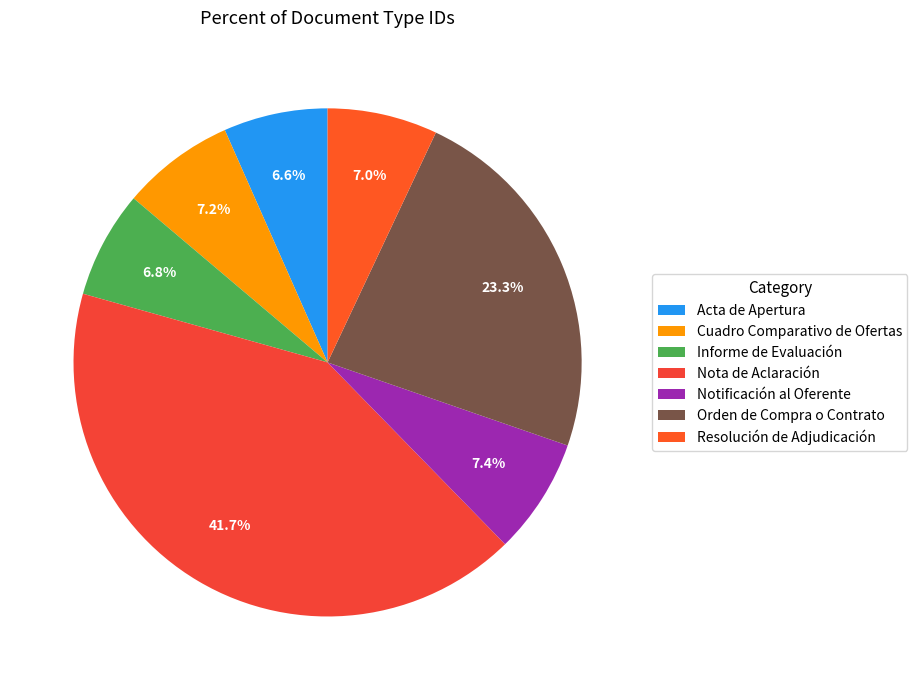

How many slices are in this pie chart?

7